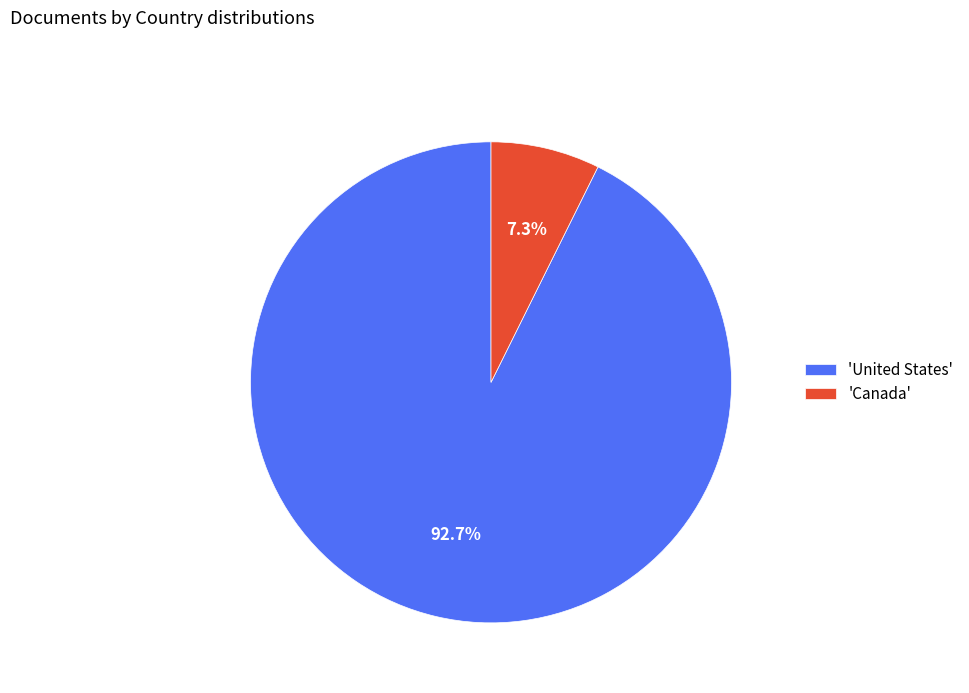

Rank the categories by value from highest to lowest.

'United States', 'Canada'